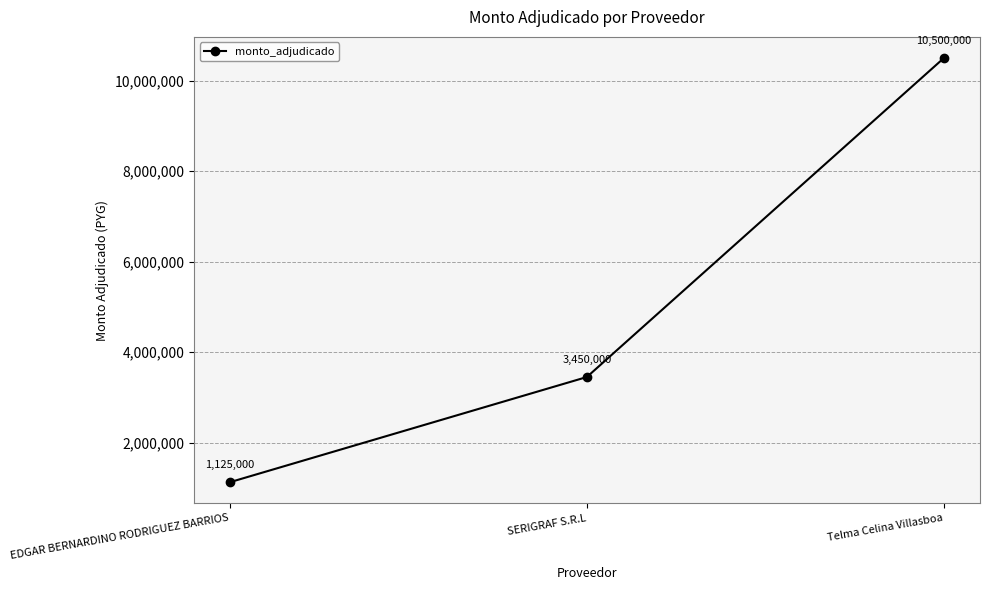

Which label corresponds to the smallest value in the chart?

EDGAR BERNARDINO RODRIGUEZ BARRIOS